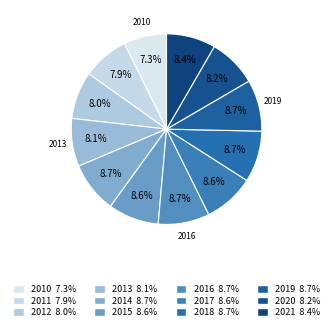

Rank the categories by value from highest to lowest.

2019, 2016, 2018, 2014, 2017, 2015, 2021, 2020, 2013, 2012, 2011, 2010